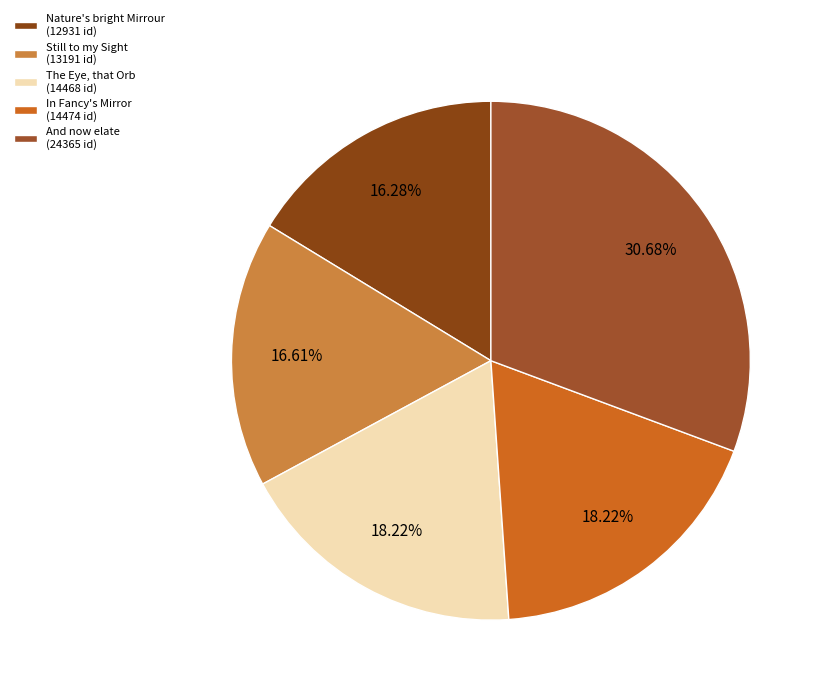

How many slices are in this pie chart?

5